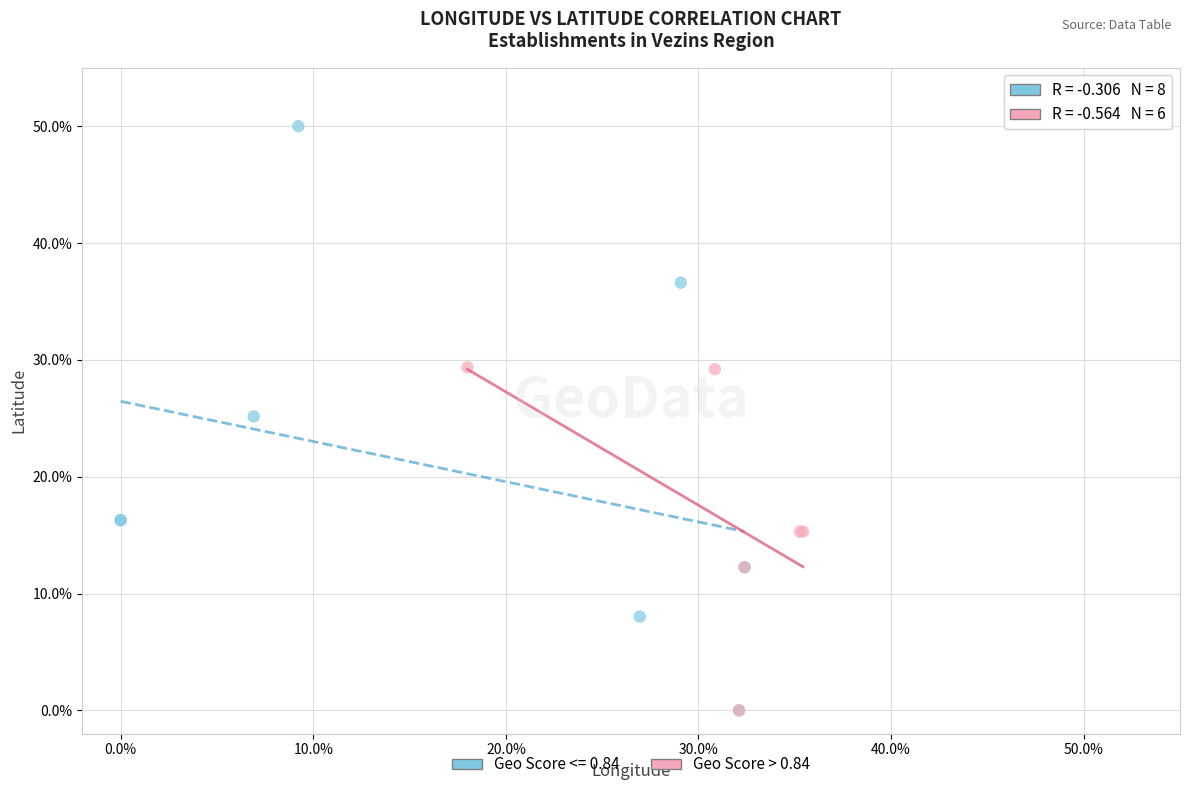

Which series contains the highest Y value?

Geo Score <= 0.84